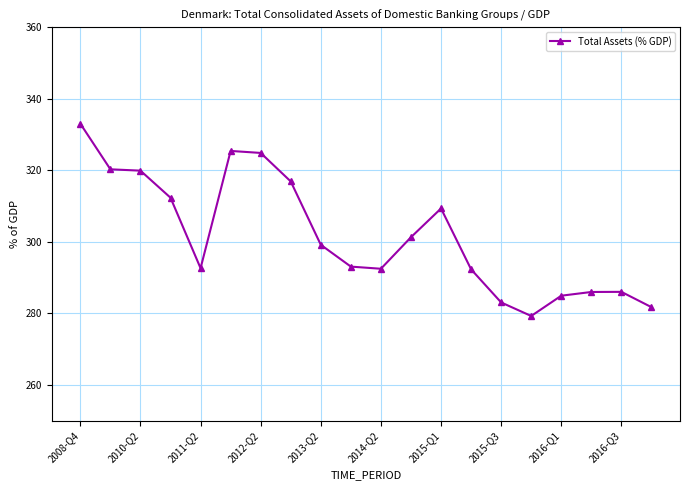

What is the difference between the maximum and minimum values?

53.8